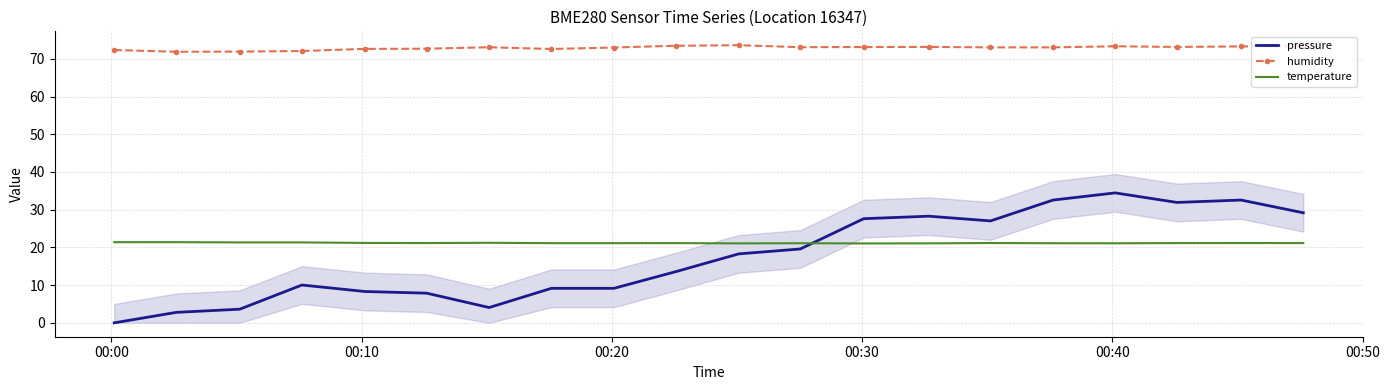

True or false: humidity and pressure intersect in this chart.

False